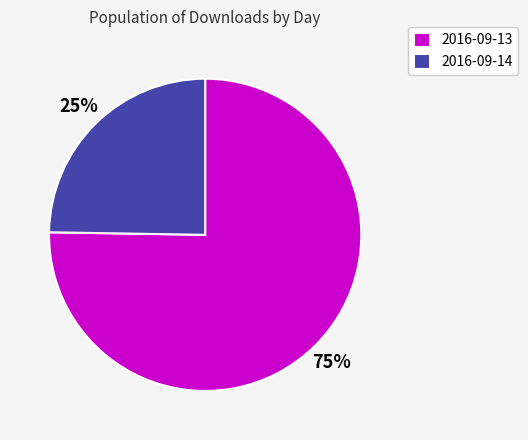

What is the ratio of the value at 2016-09-13 to the value at 2016-09-14?

3.0